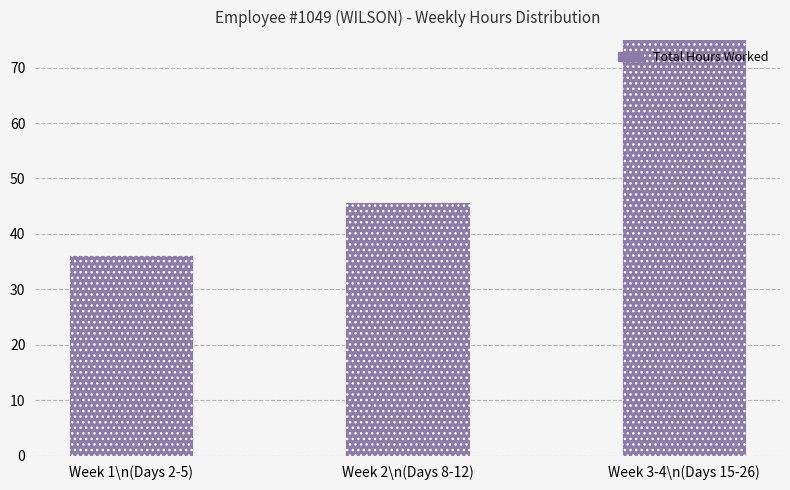

List the labels in order of value, largest first.

Week 3-4\n(Days 15-26), Week 2\n(Days 8-12), Week 1\n(Days 2-5)